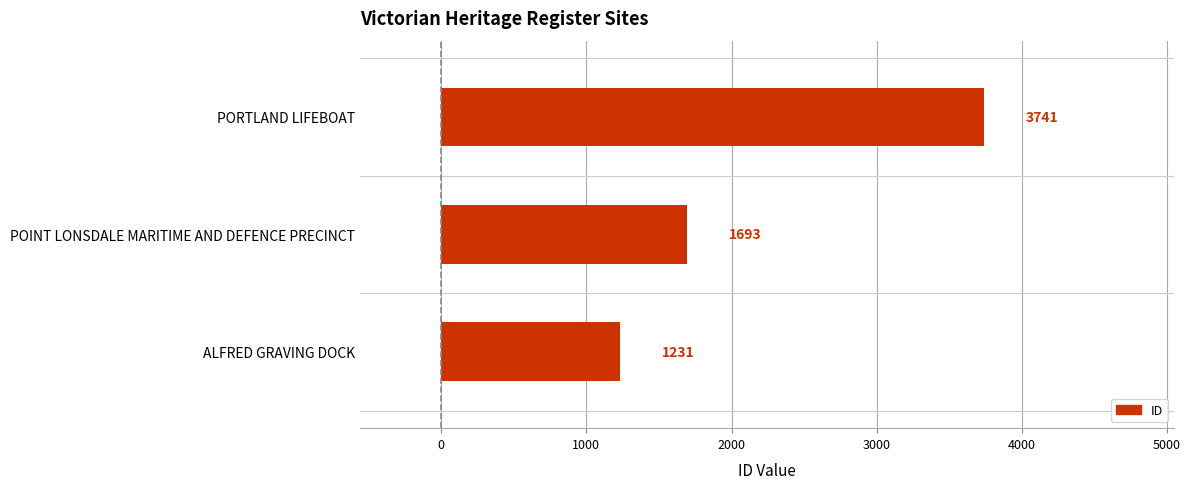

What is the average value?

2222